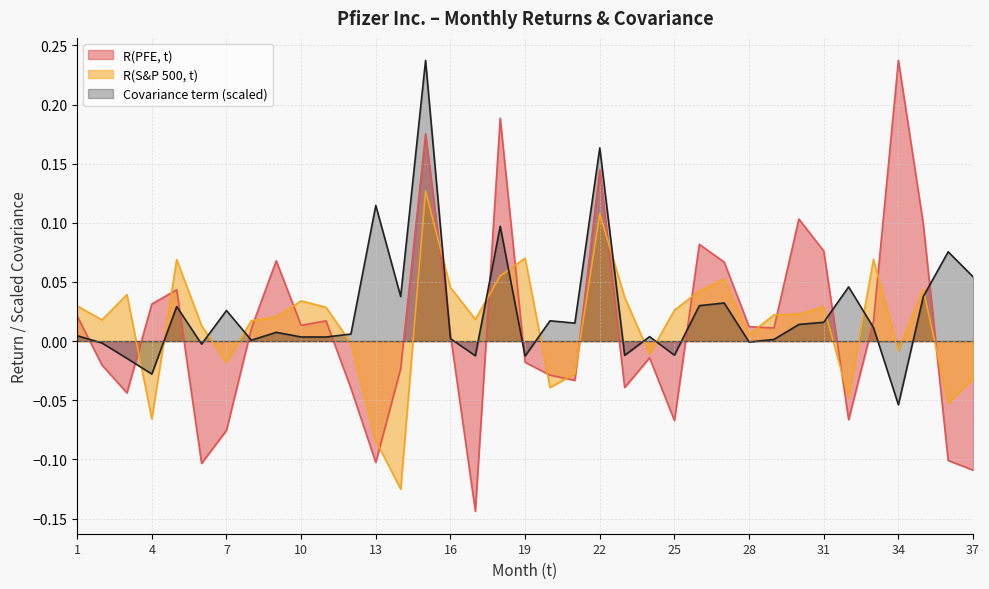

Is the value of Covariance term at 20 greater than the value of R(S&P 500, t) at 24?

Yes